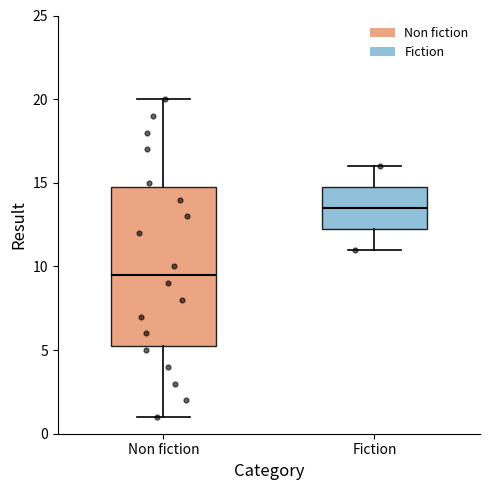

Where does the median line of the box for Fiction sit on the y-axis? The values are not printed on the chart, so give them approximately, as read against the axis.

13.5